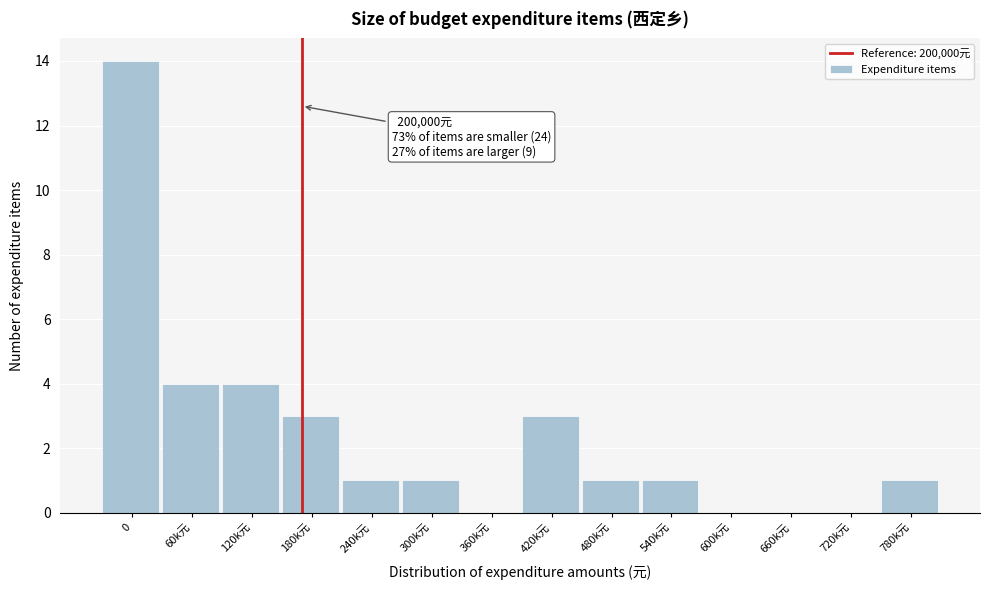

Reading right to left, transcribe all the data shown in this chart.

780k元=1	720k元=0	660k元=0	600k元=0	540k元=1	480k元=1	420k元=3	360k元=0	300k元=1	240k元=1	180k元=3	120k元=4	60k元=4	0=14